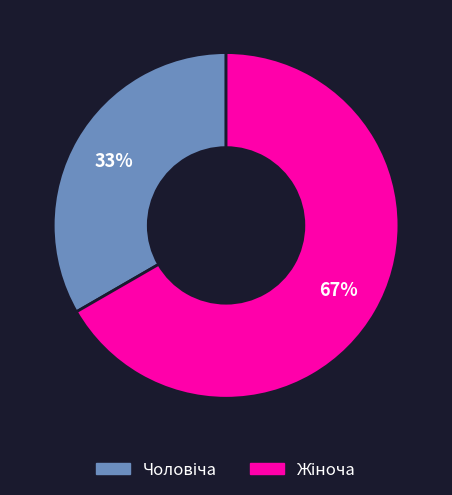

To the nearest percent, what is the average slice percentage?

50%